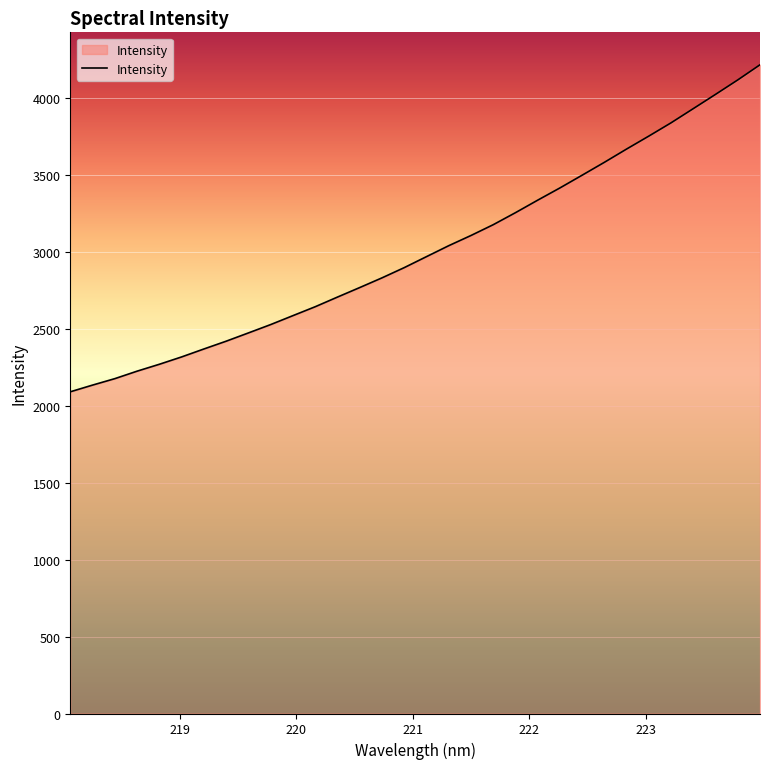

Reading left to right, list all the values displayed in this chart.

2089.0	2132.5	2174.4	2223.0	2267.8	2315.5	2367.1	2417.6	2471.4	2525.6	2583.7	2641.5	2704.1	2766.0	2828.8	2895.4	2966.7	3037.8	3104.0	3174.1	3252.2	3333.4	3412.9	3495.7	3579.3	3665.6	3749.7	3835.8	3928.0	4020.4	4114.3	4212.6